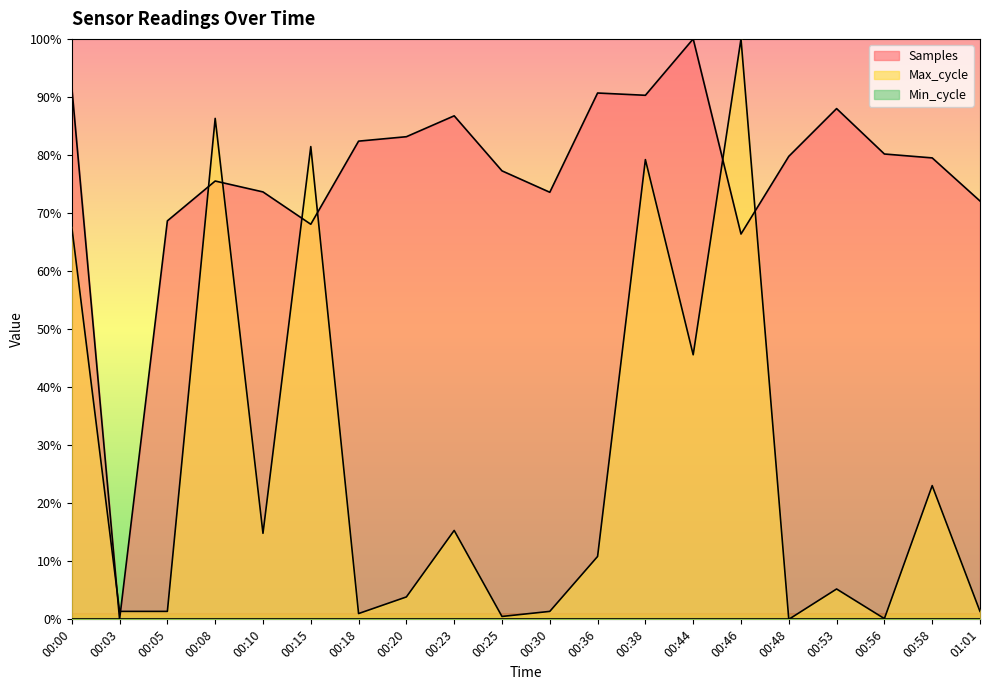

List the series in order of their peak value, lowest first.

Samples, Max_cycle